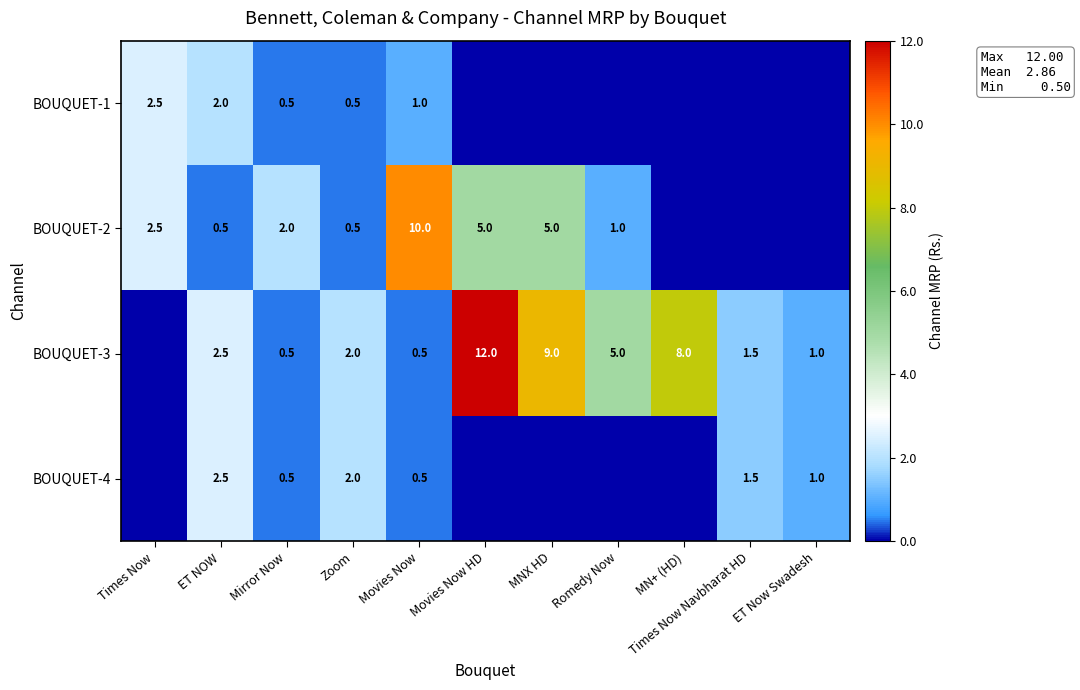

What is the sum of the BOUQUET-2 values at MNX HD and Movies Now HD?

10.0